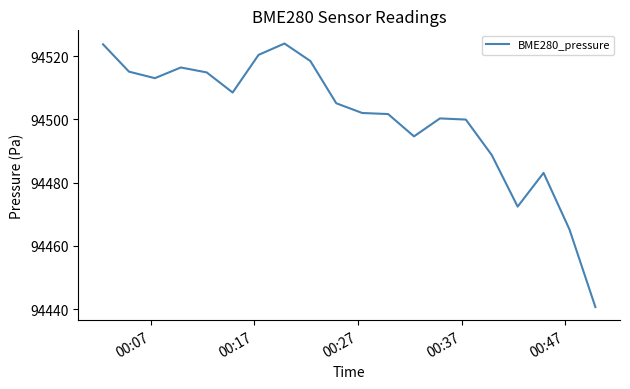

What is the maximum value shown in the chart?

94524.0